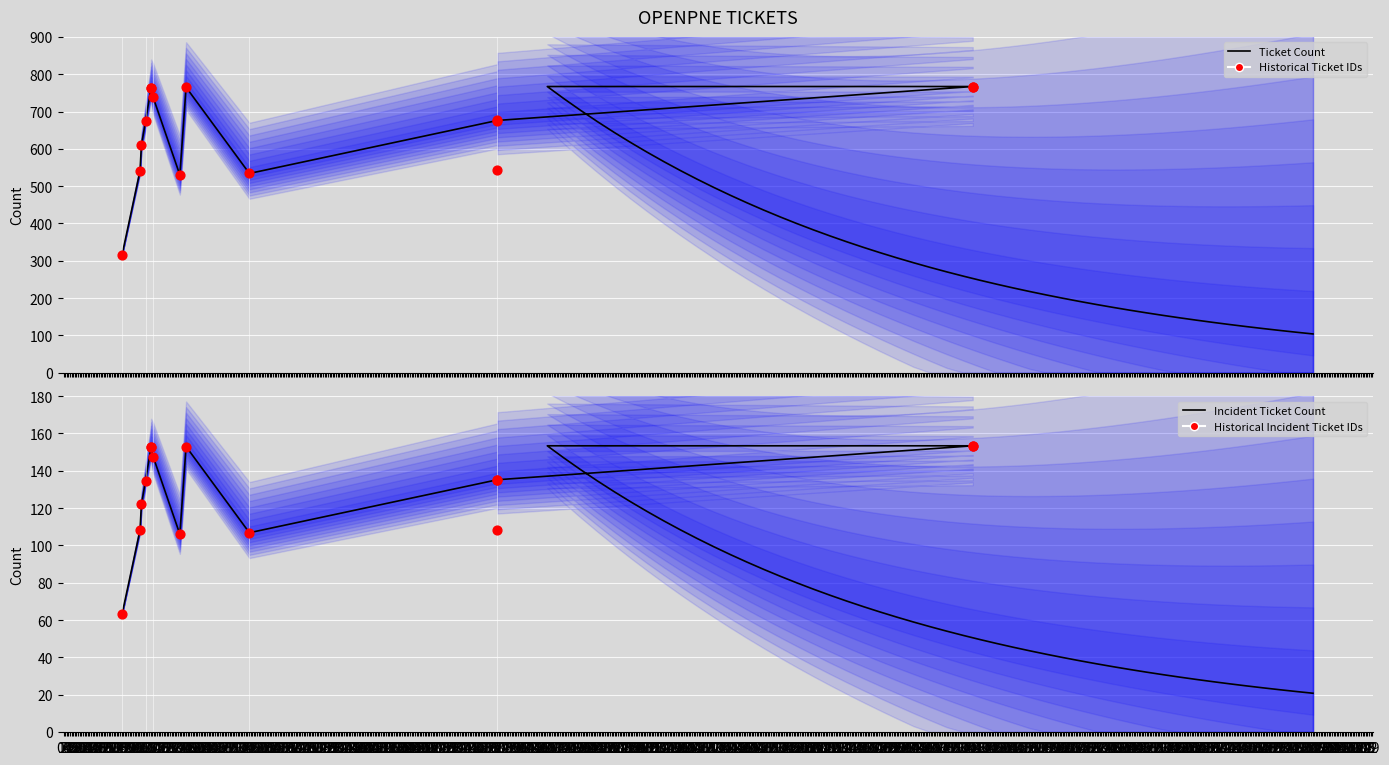

What is the change in value from 2009-12-17 to 2014-06-04?

+360